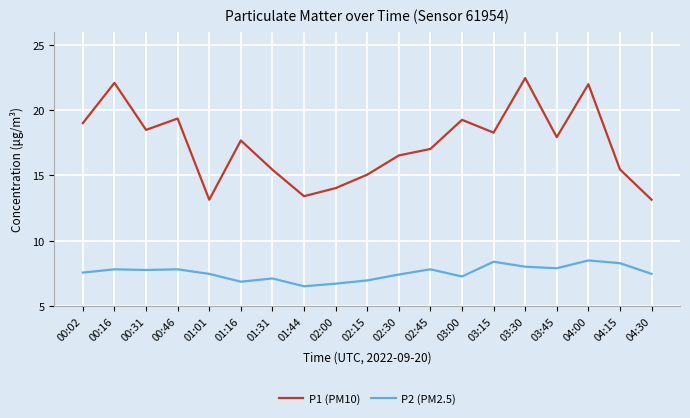

True or false: P2 (PM2.5) and P1 (PM10) cross at least once.

False